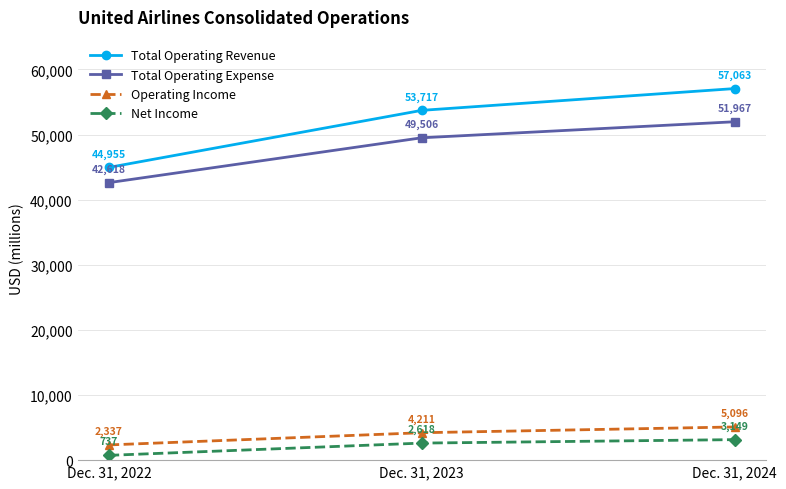

Which series changed the most between Dec. 31, 2022 and Dec. 31, 2023?

Total Operating Revenue